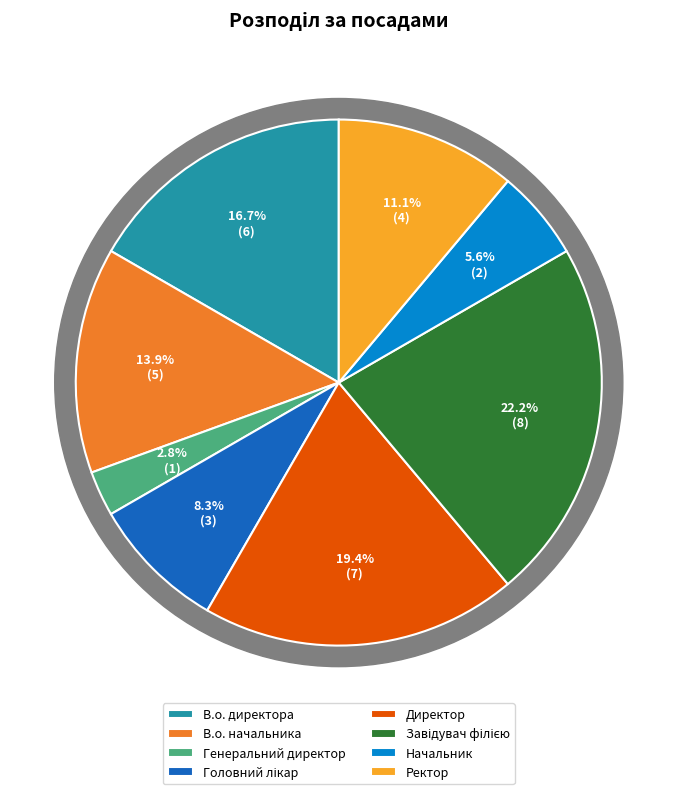

To the nearest percent, what is the combined percentage of Завідувач філією and Директор?

42%